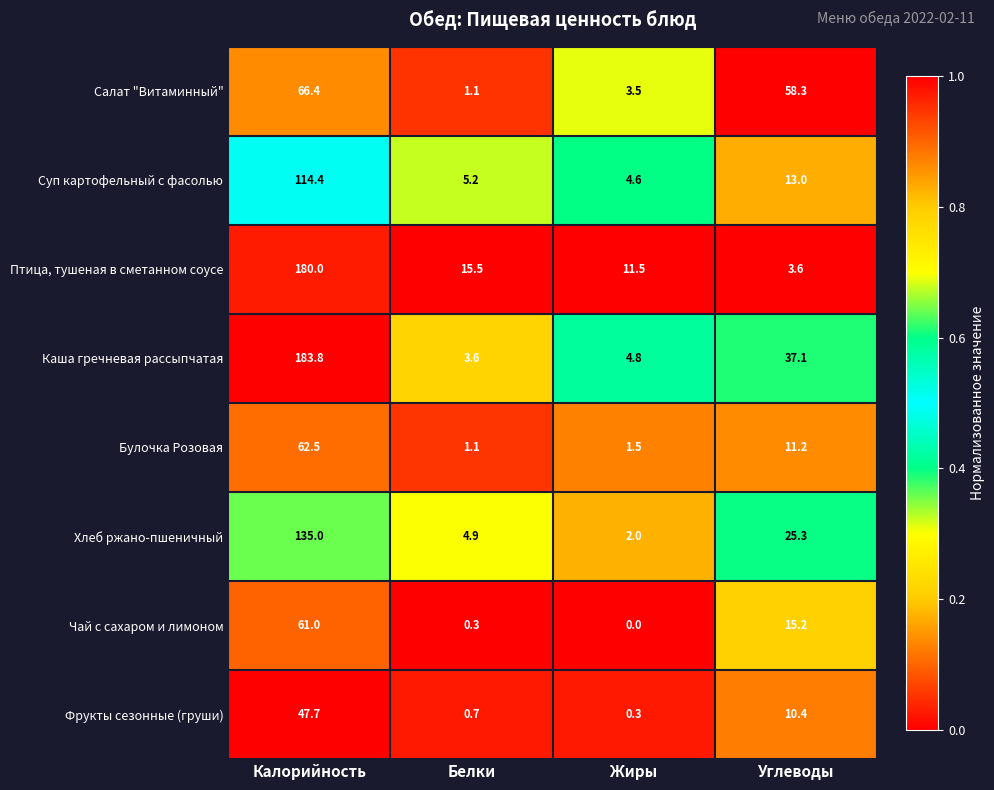

At how many categories does at least one series exceed 0?

4